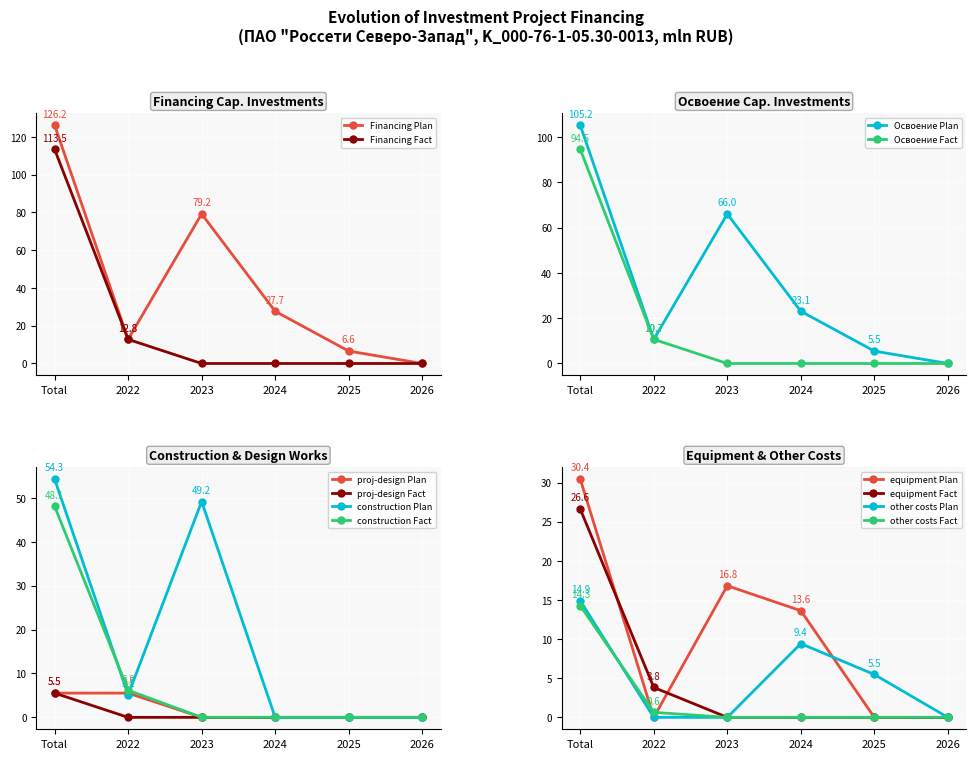

True or false: Financing Cap. Investments Plan and Financing Cap. Investments Fact intersect in this chart.

False